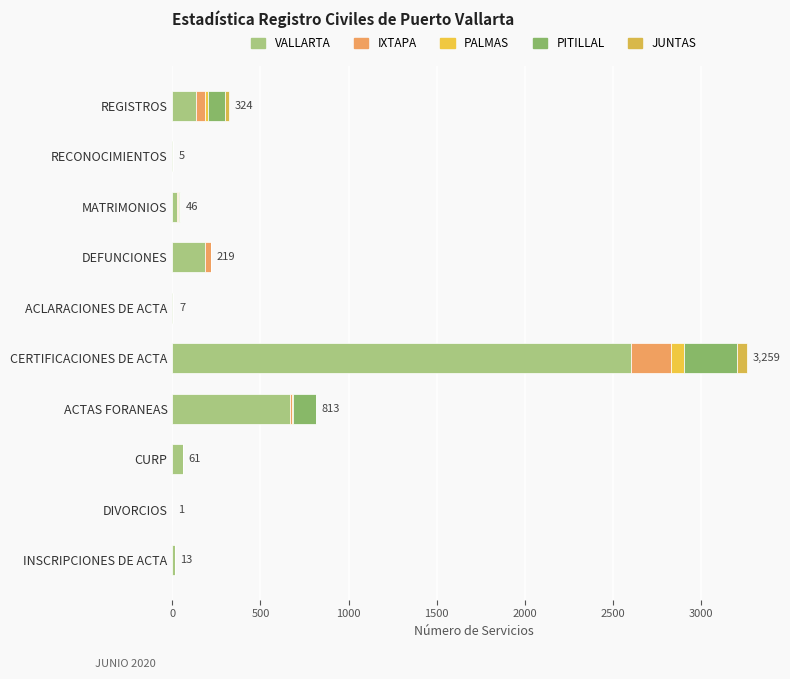

How many series are shown in this chart?

5